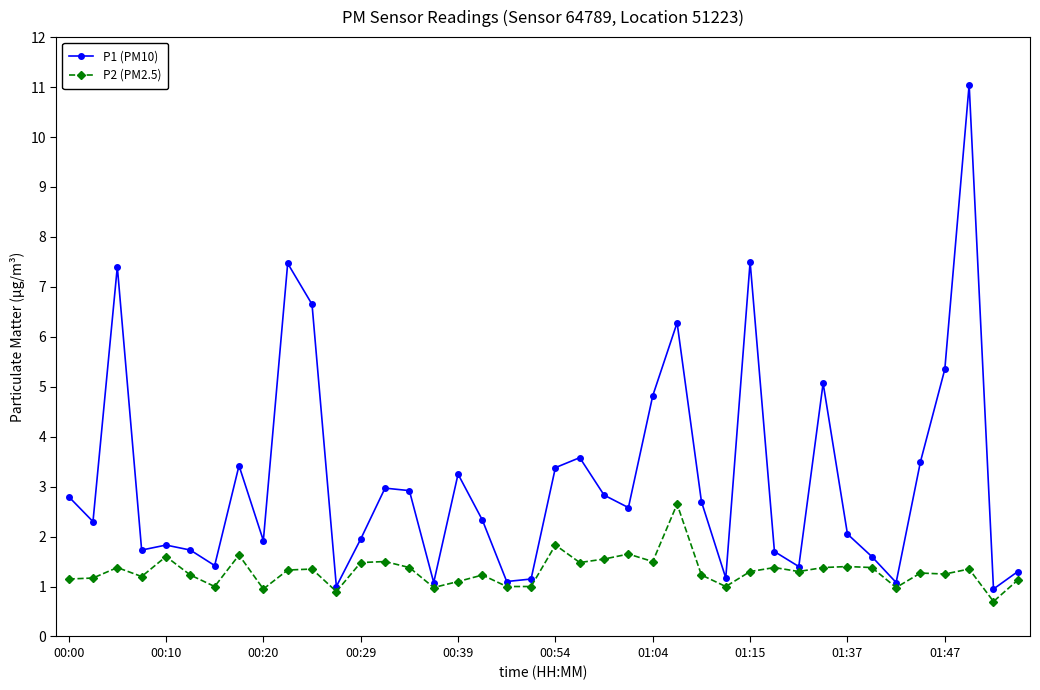

Count the number of categories in the chart.

40